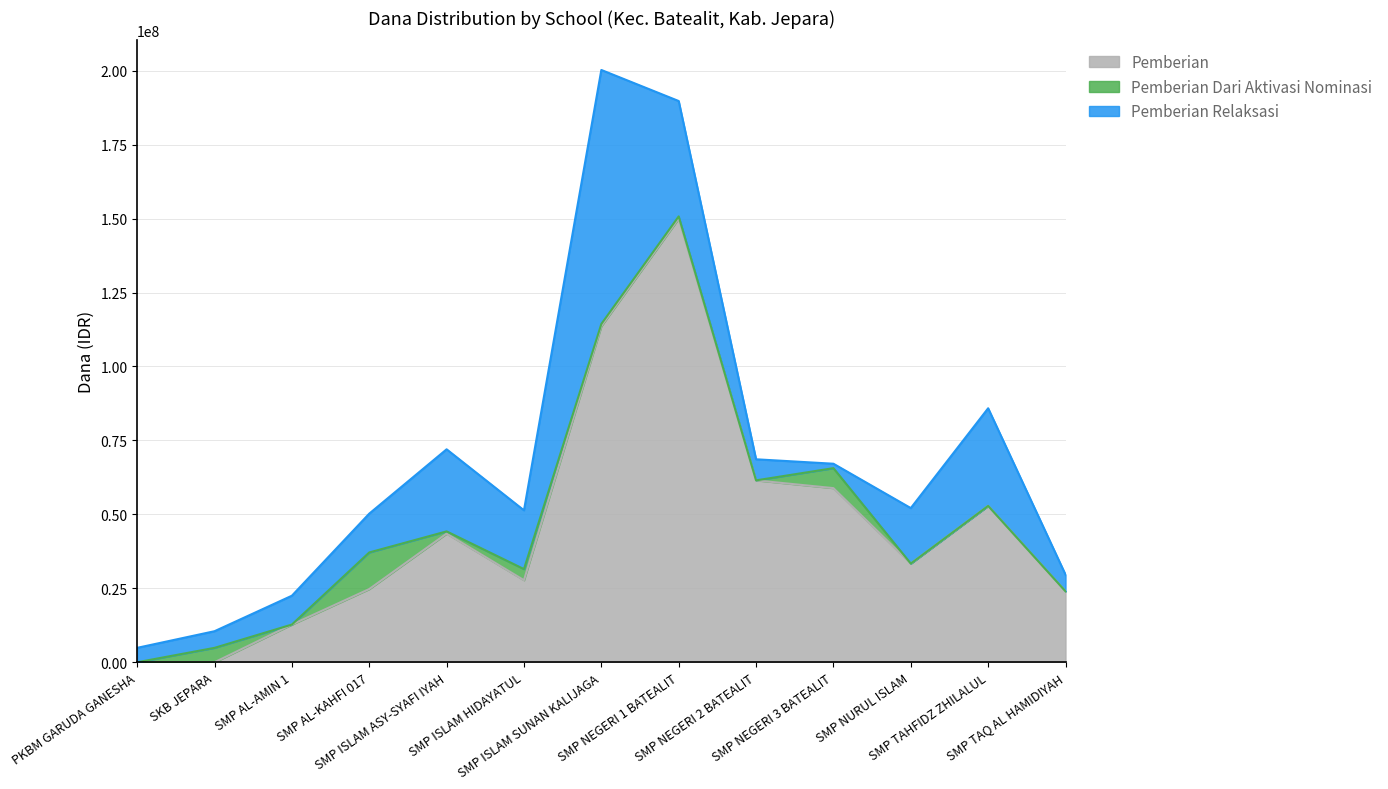

How many intersections are there between Pemberian Dari Aktivasi Nominasi and Pemberian Relaksasi?

2